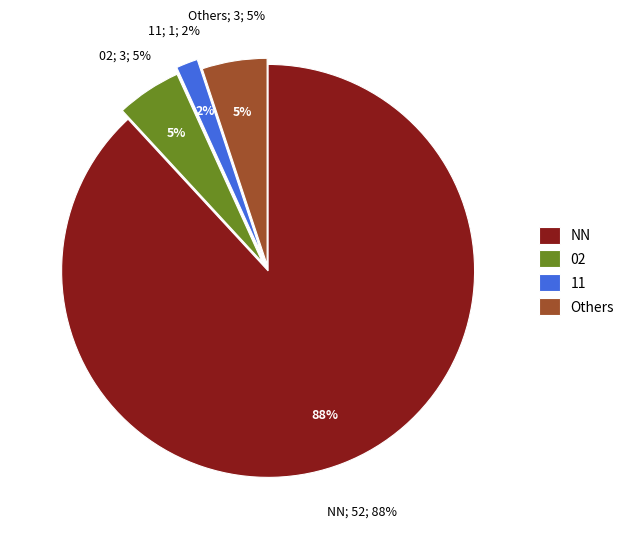

Does any single category account for the majority?

Yes